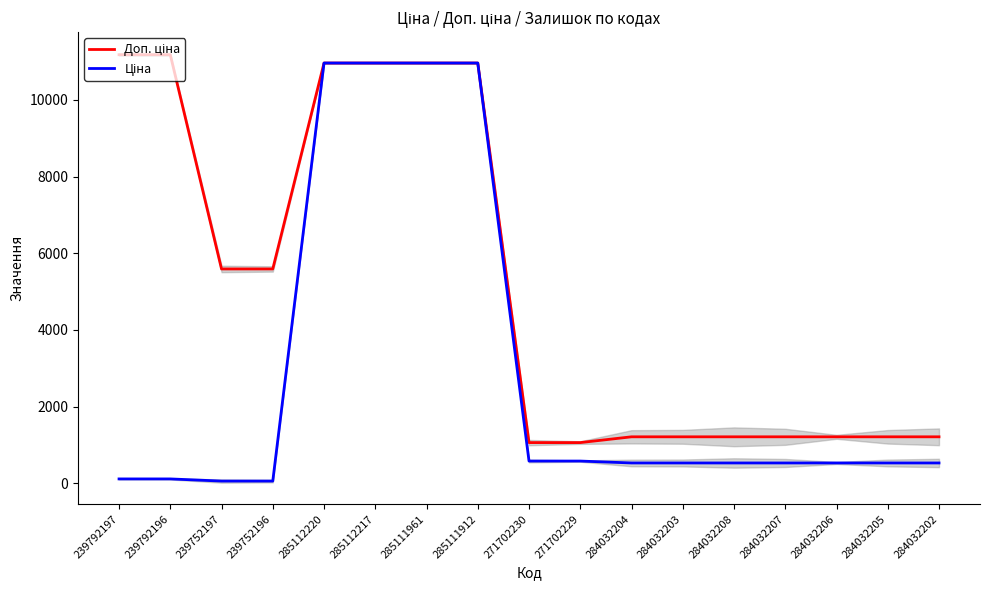

Reading left to right, what are all the values shown in this chart?

Доп. ціна: 11182.0	11182.0	5591.0	5591.0	10964.4	10964.4	10964.4	10964.4	1060.0	1060.0	1210.7	1210.7	1210.7	1210.7	1210.7	1210.7	1210.7
Ціна: 111.8	111.8	55.9	55.9	10964.4	10964.4	10964.4	10964.4	578.1	578.1	528.2	528.2	528.2	528.2	528.2	528.2	528.2